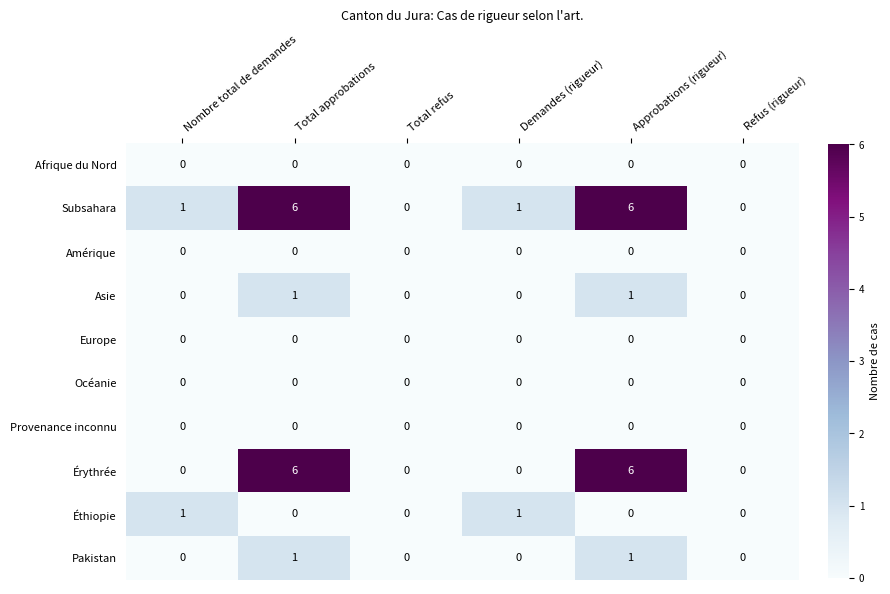

How many series are shown in this chart?

10